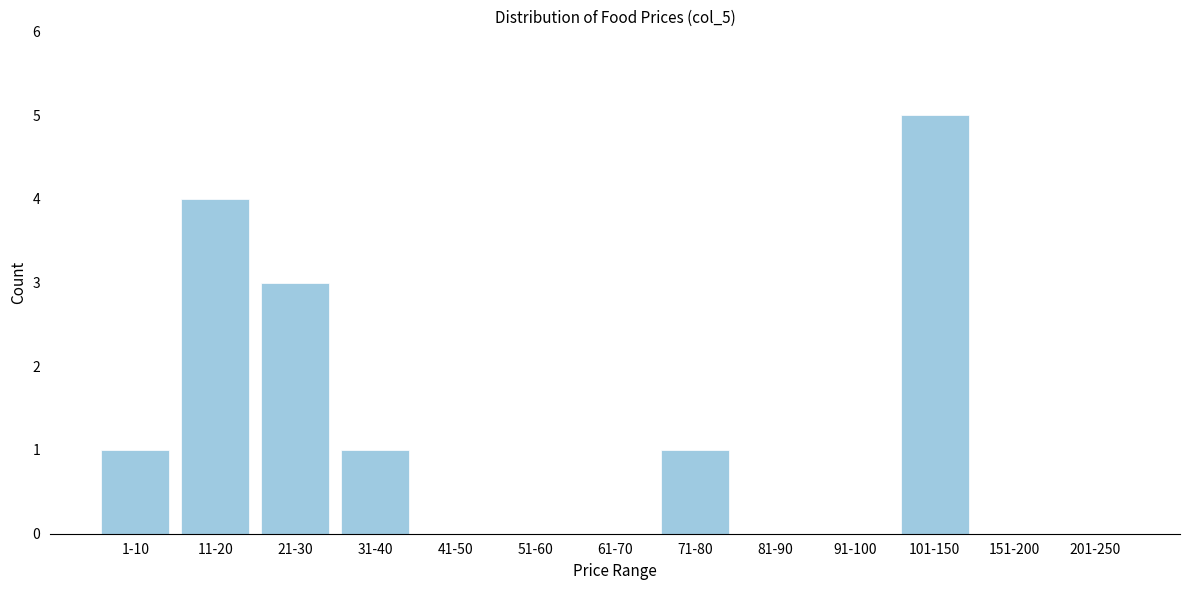

True or false: the data shows 4 at 11-20.

True